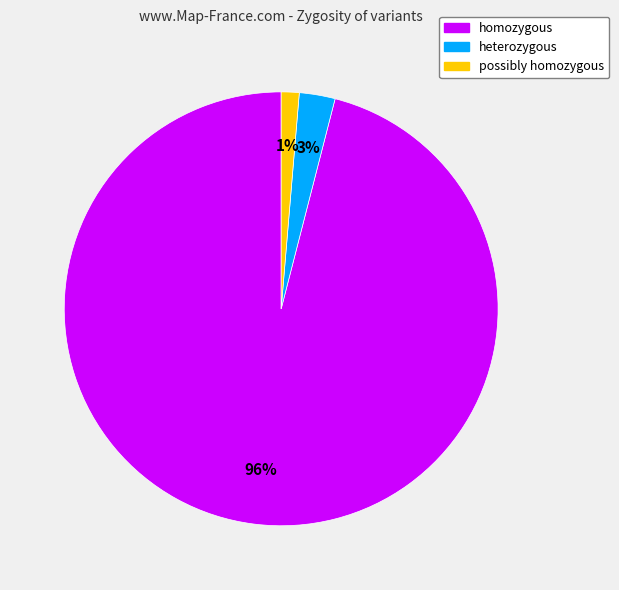

True or false: homozygous accounts for 96% of the total.

True